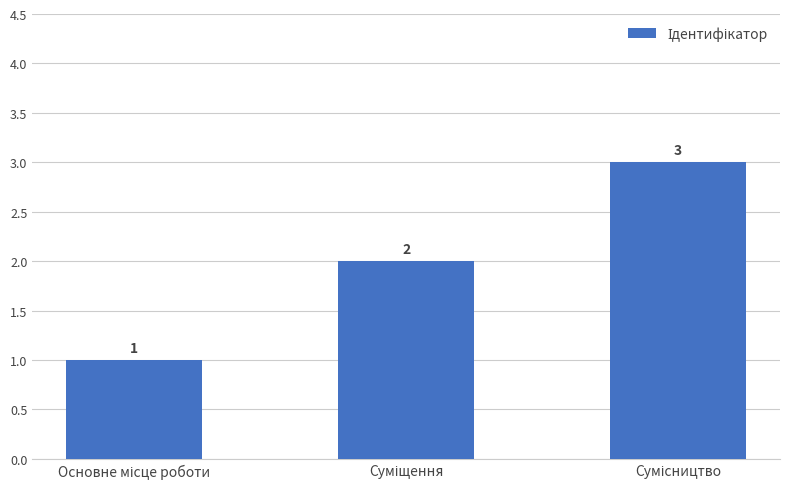

Count the values in the range 1 to 3.

3